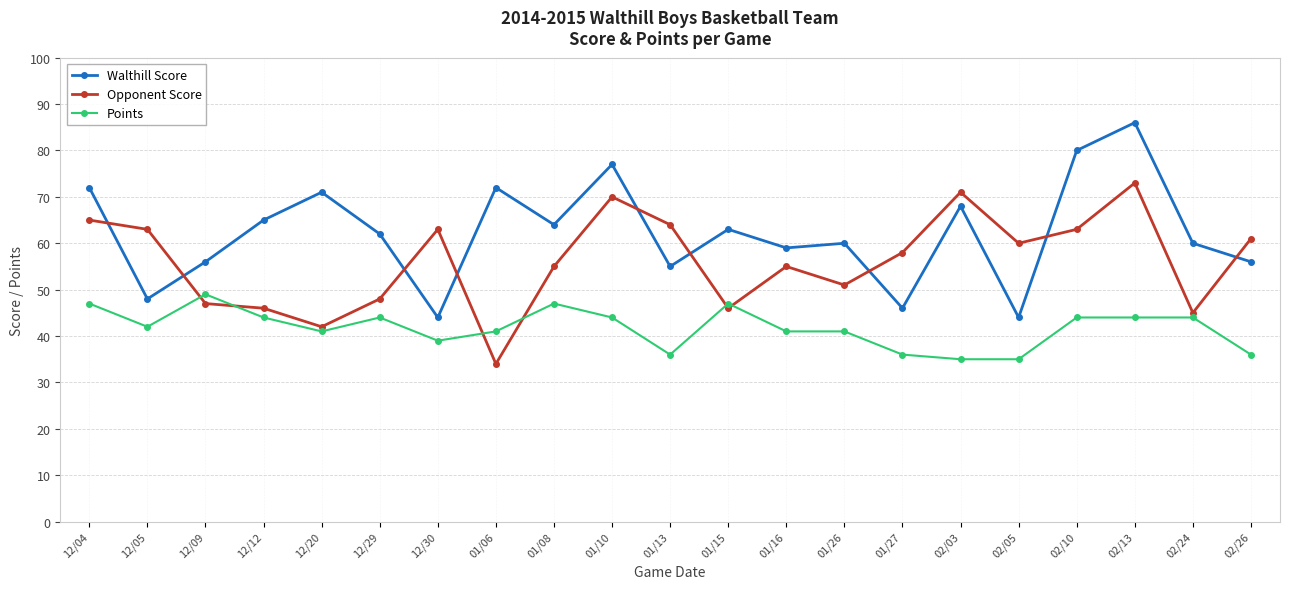

Count the number of data series in this chart.

3